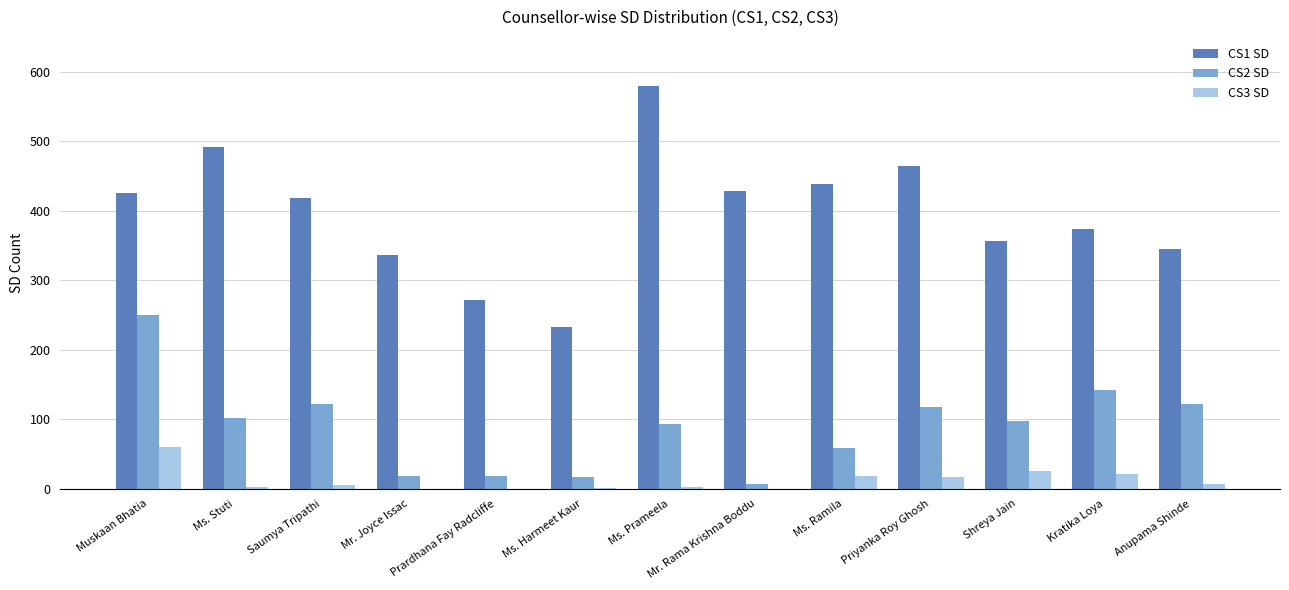

At which category is the sum across all series the highest?

Muskaan Bhatia